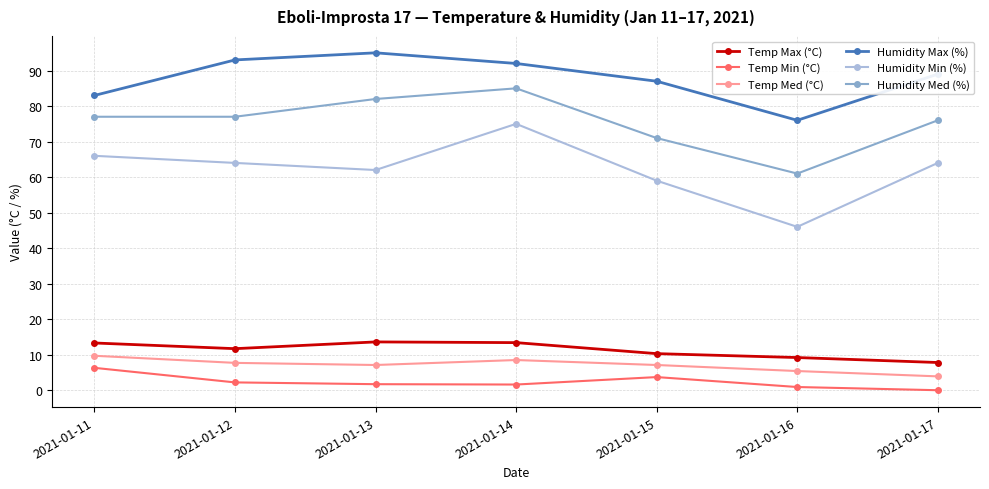

Which series has the largest total across all categories?

Humidity Max (%)